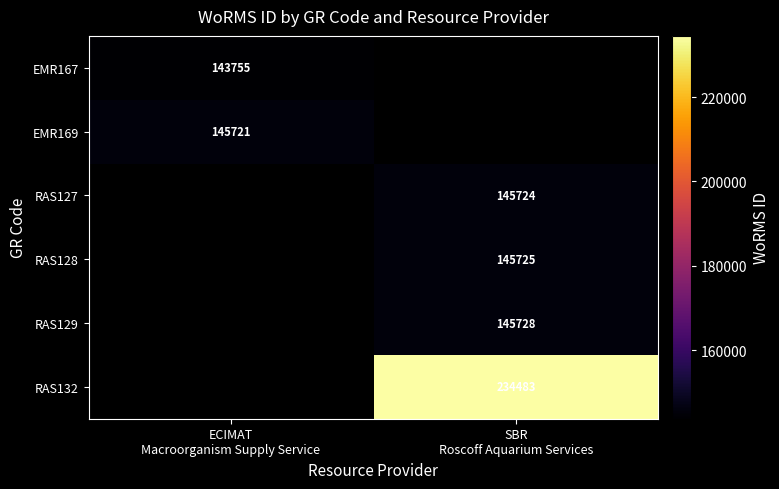

Between ECIMAT
Macroorganism Supply Service and SBR
Roscoff Aquarium Services, which is larger?

ECIMAT
Macroorganism Supply Service